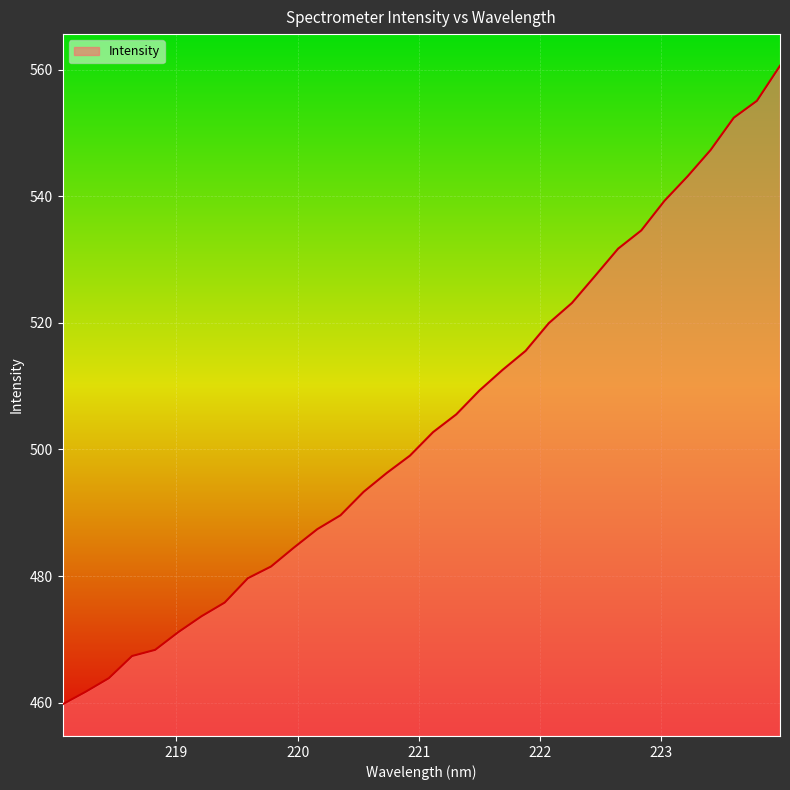

What is the minimum value shown in the chart?

459.7